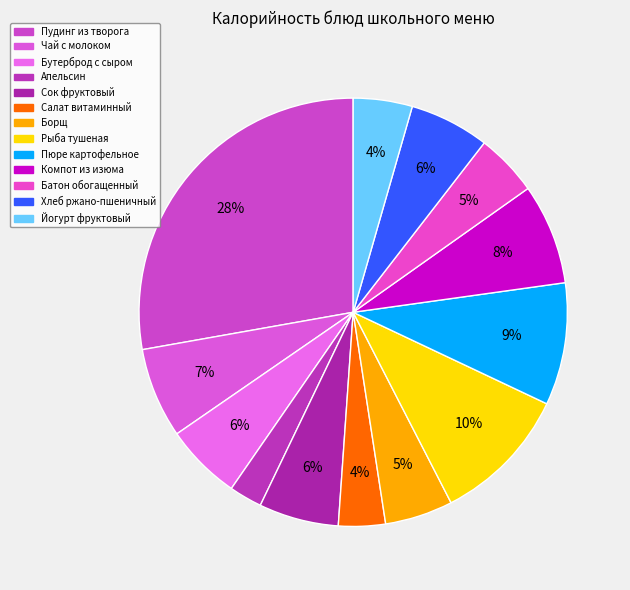

What percentage is the Компот из изюма slice, to the nearest percent?

8%